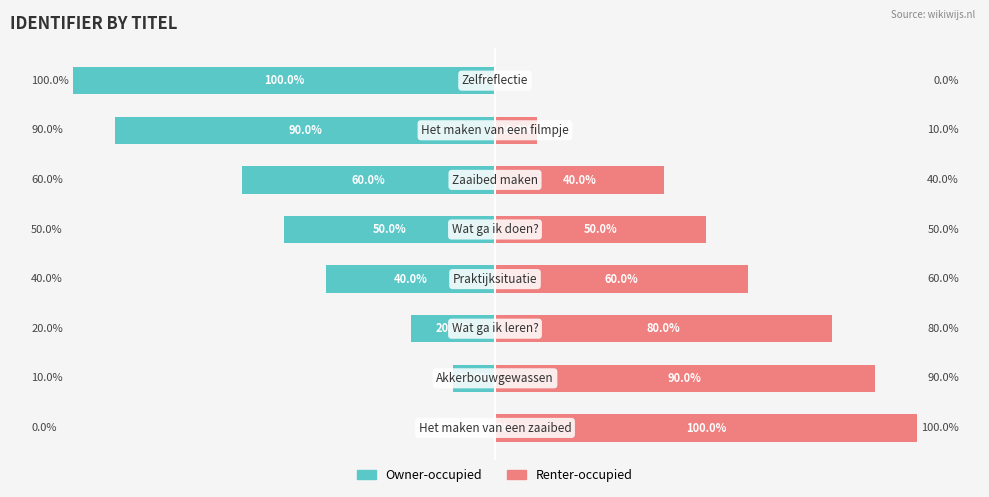

Reading left to right, what are all the values shown in this chart?

Owner-occupied: 0=0	1=-10	2=-20	3=-40	4=-50	5=-60	6=-90	7=-100
Renter-occupied: 0=100	1=90	2=80	3=60	4=50	5=40	6=10	7=0